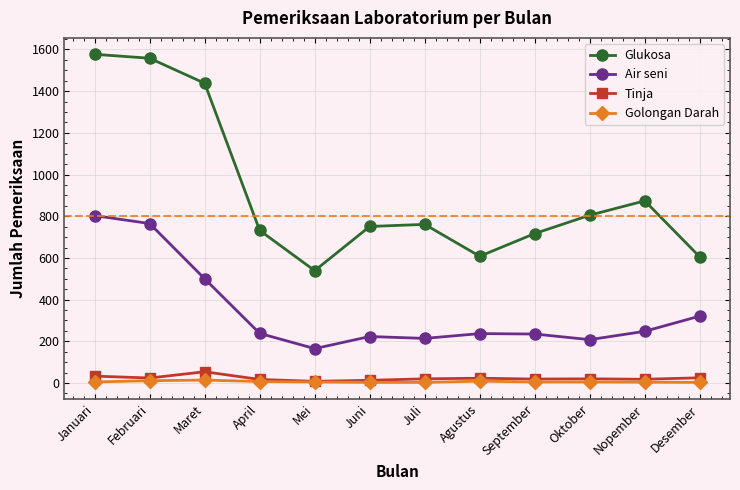

The value of Air seni at Agustus is 317. True or false?

False